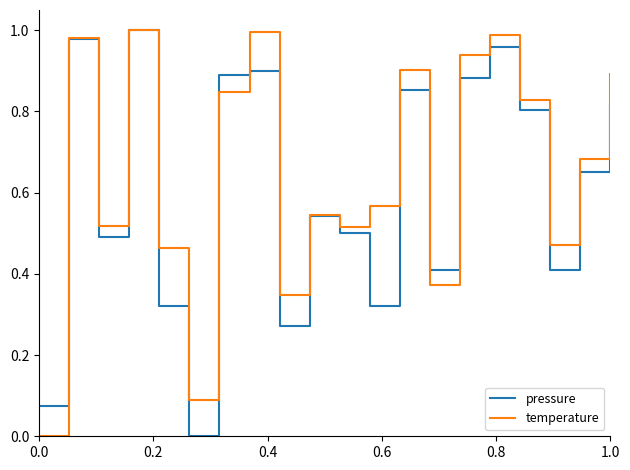

Rank the series by their average value, from highest to lowest.

temperature, pressure